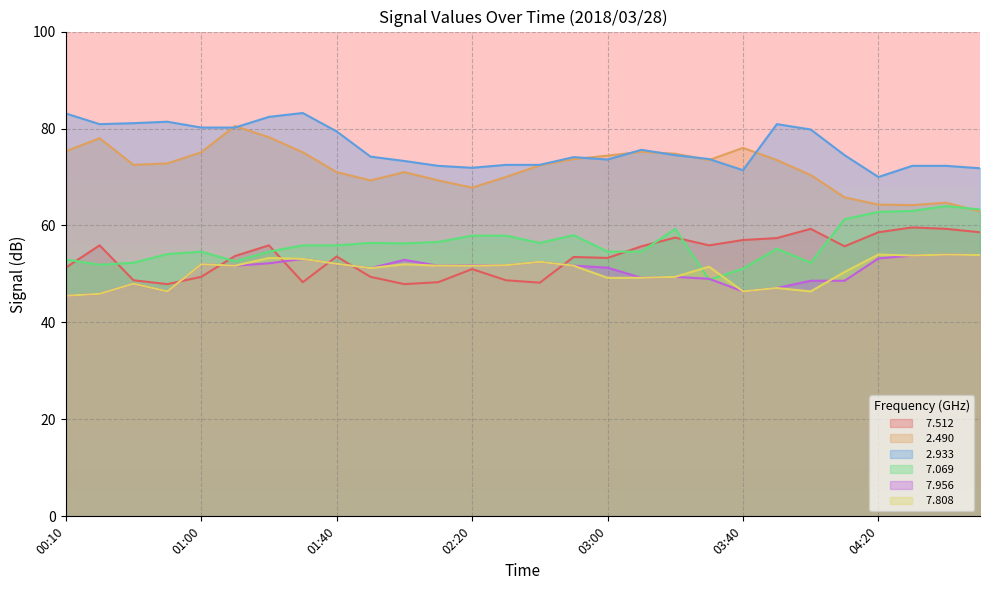

At which category does   2.933 reach its first local peak?

00:40